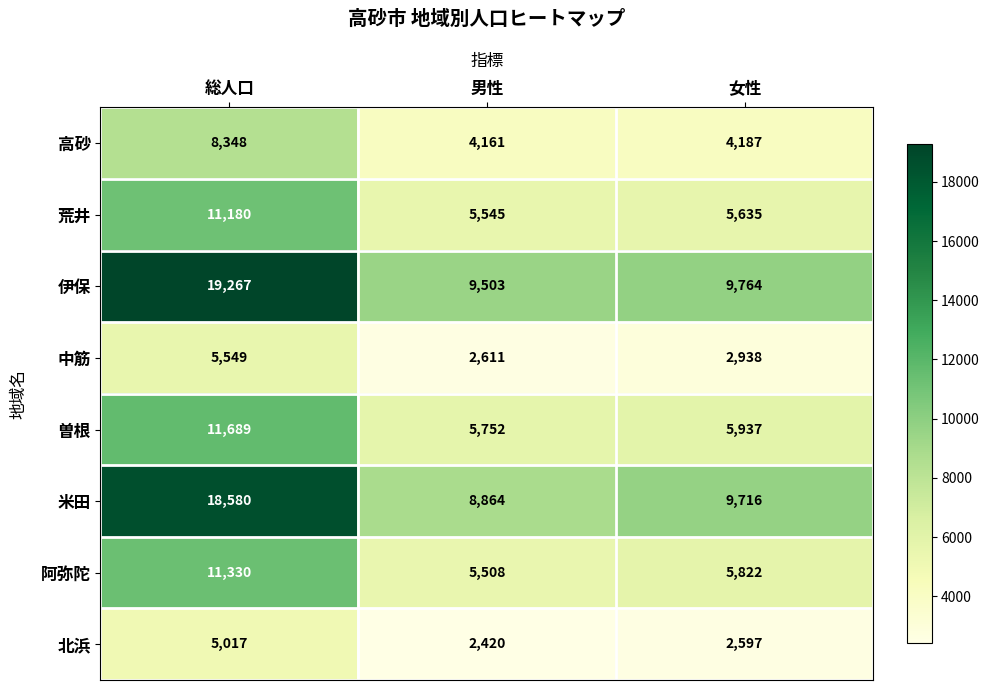

What is the difference between the 米田 values at 男性 and 総人口?

9716